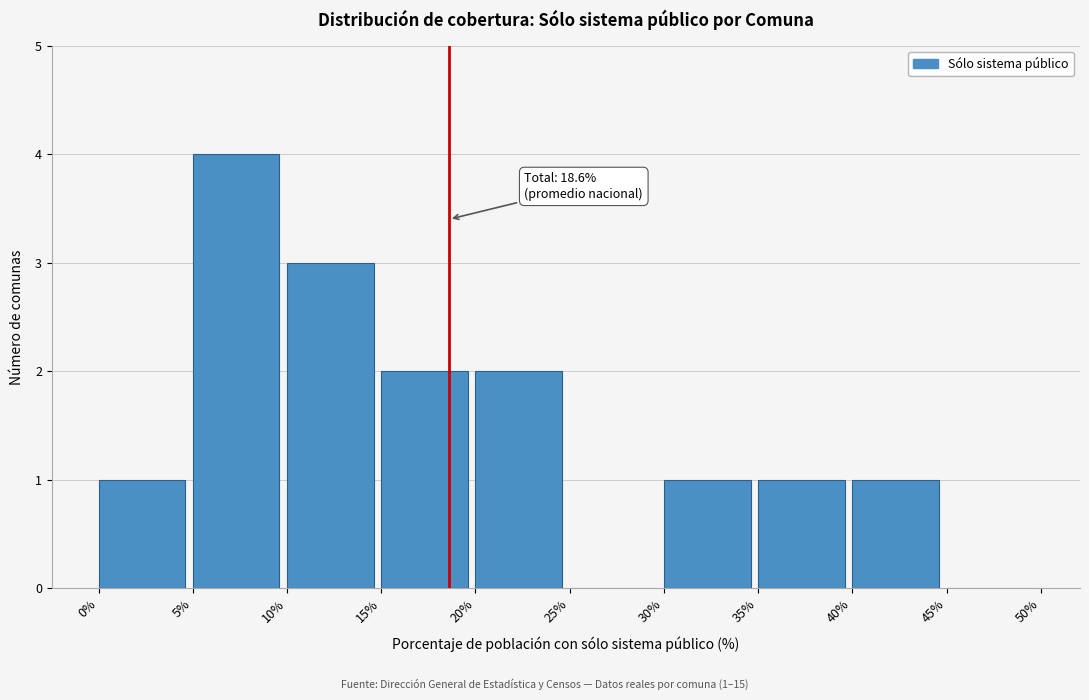

Over which range of the x-axis is the bar tallest?

5% to 10%